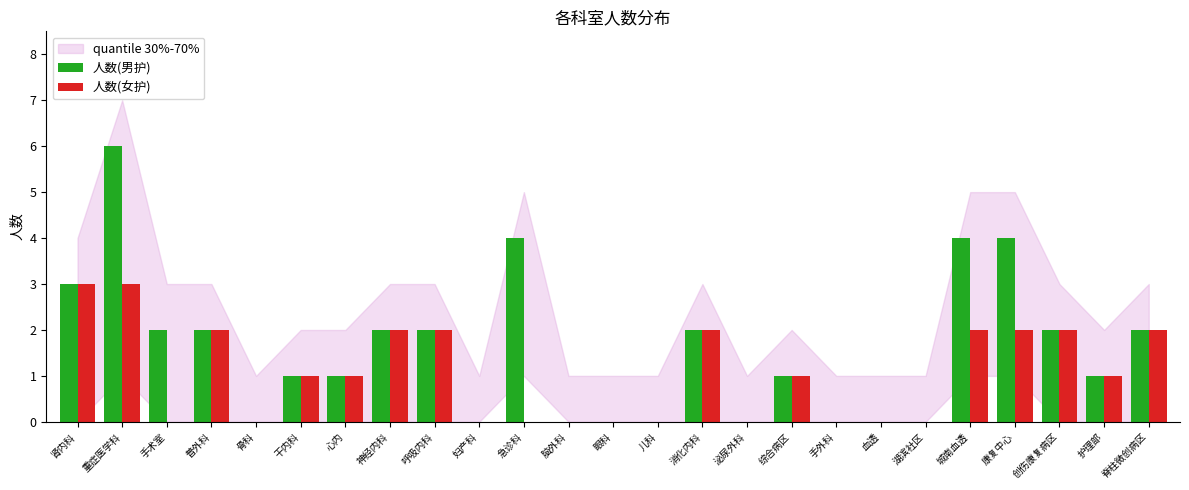

How many series are shown in this chart?

2